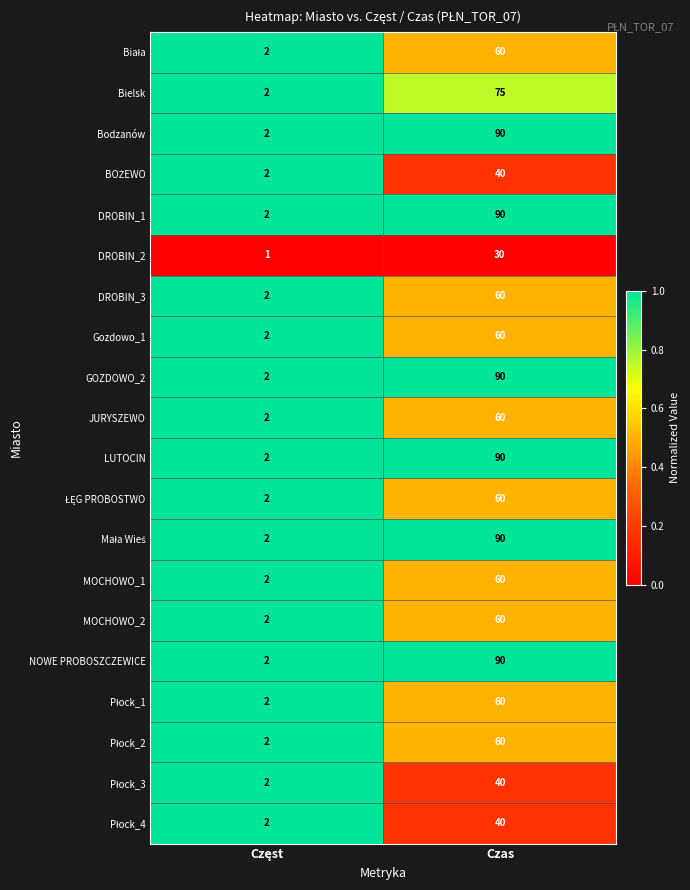

The value of Gozdowo_1 at Czas is 35. True or false?

False